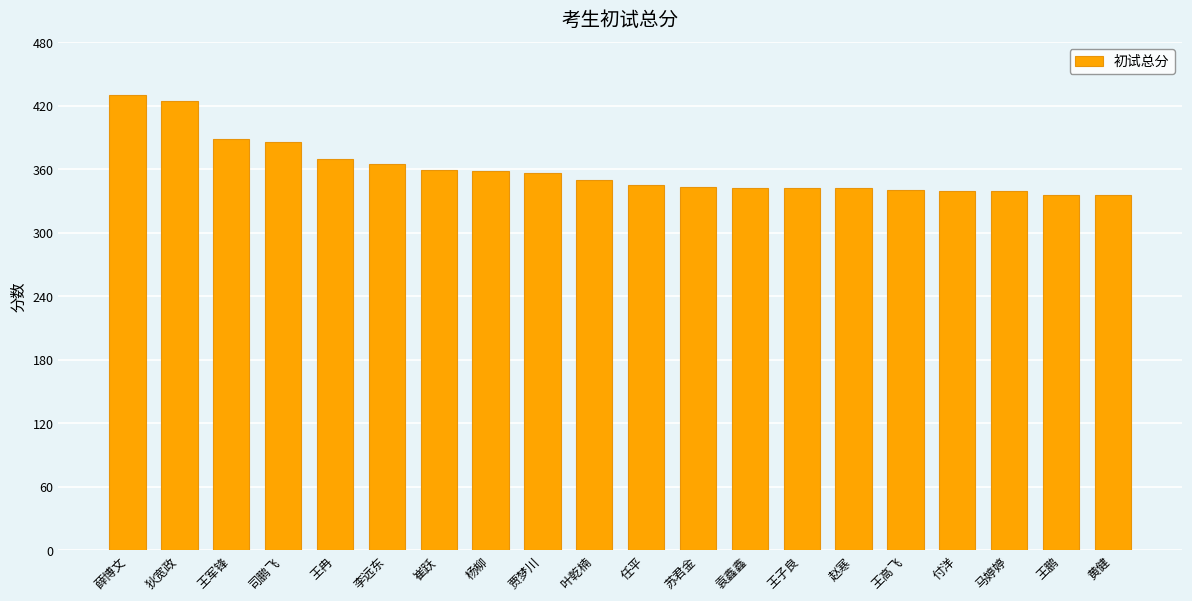

Which has a higher value, 李远东 or 任平?

李远东